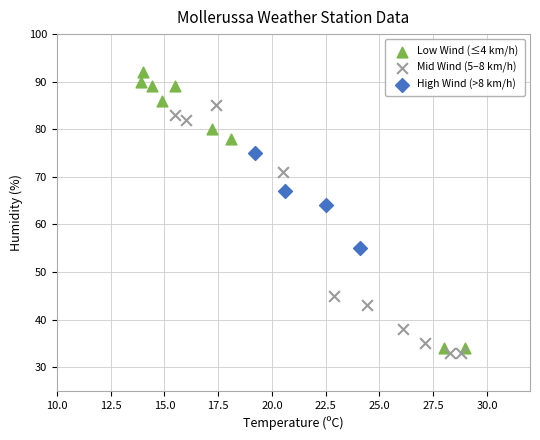

What are all the series names shown in the legend?

Low Wind (≤4 km/h), Mid Wind (5–8 km/h), High Wind (>8 km/h)